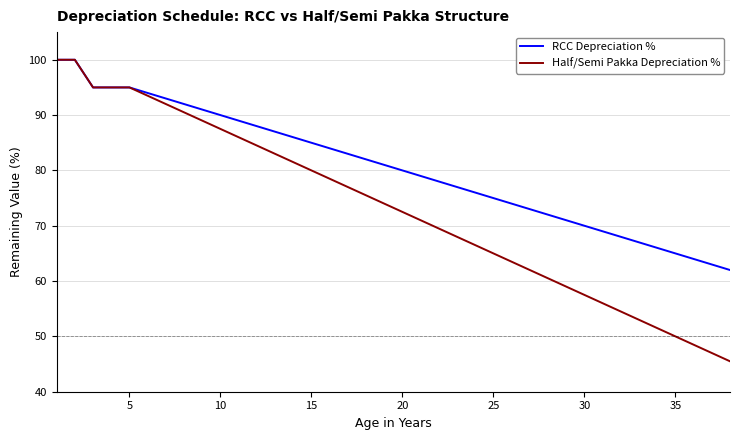

What is the maximum value shown in the chart?

100.0